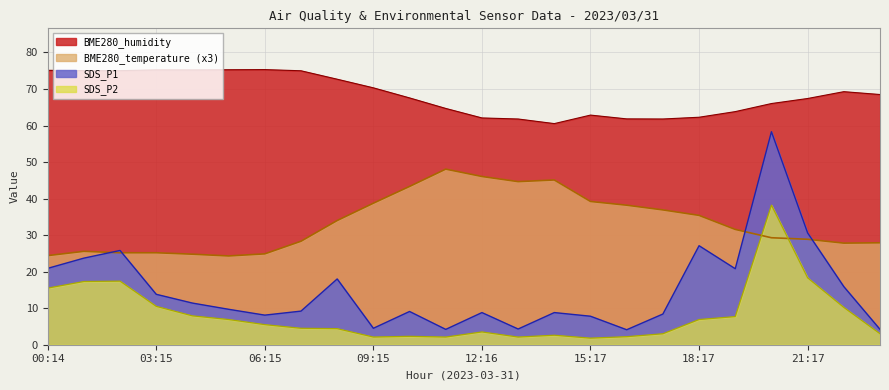

What is the highest value of the SDS_P2 series?

38.2